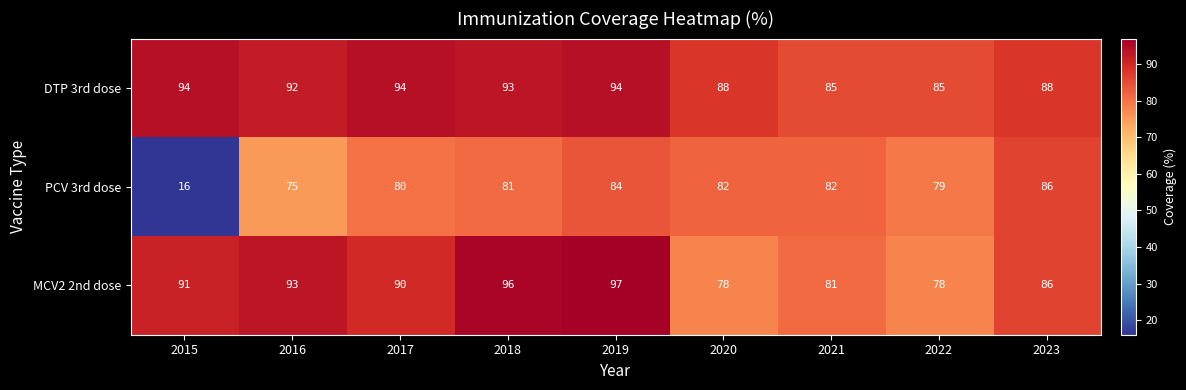

Count the number of categories in the chart.

9